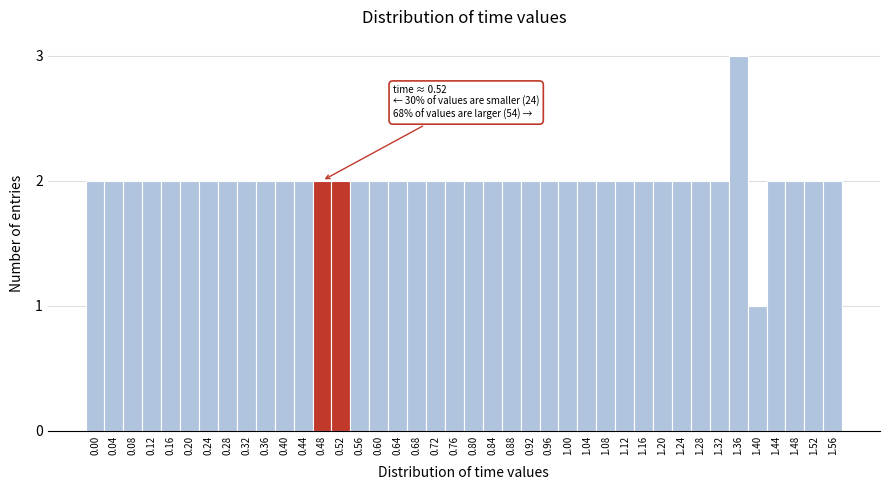

What is the greatest value displayed?

3